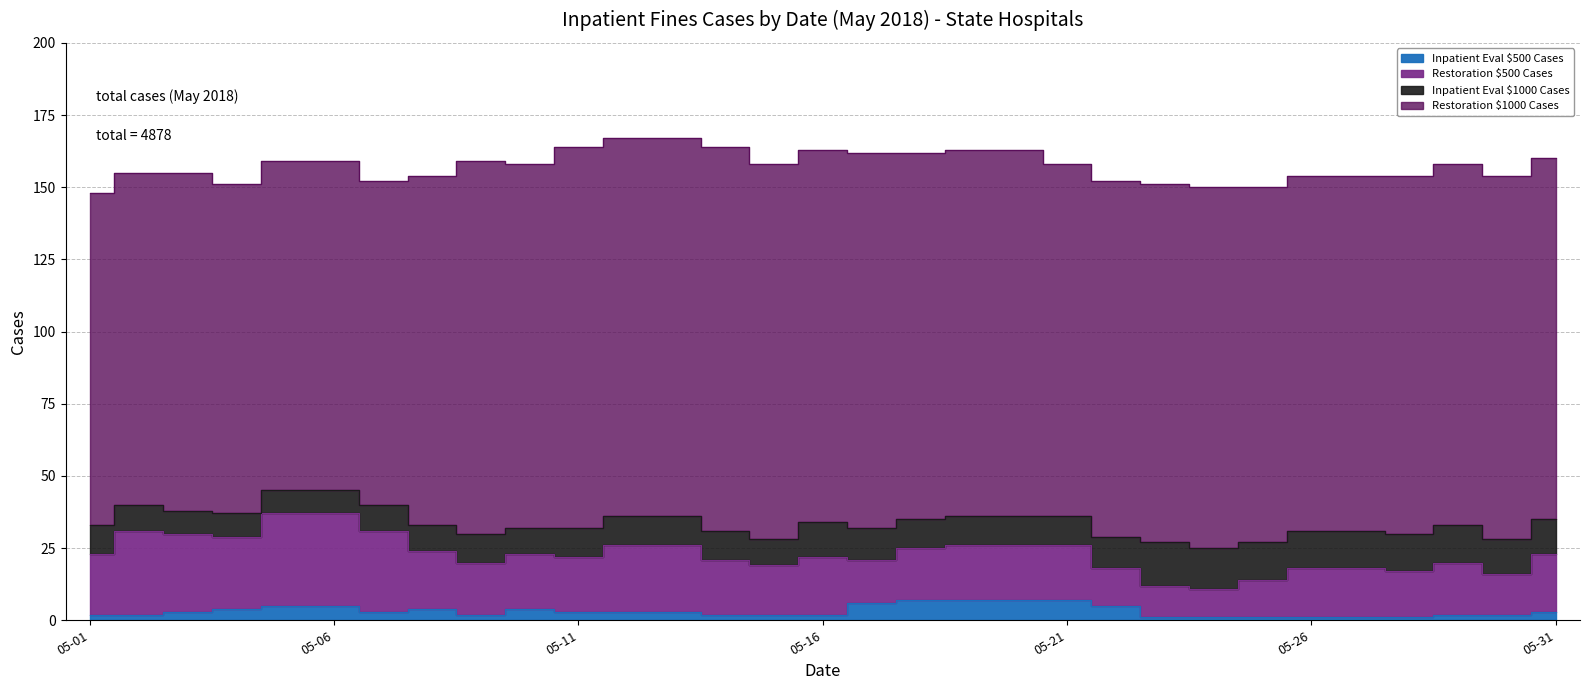

Which category has the lowest value across all series?

2018-05-23